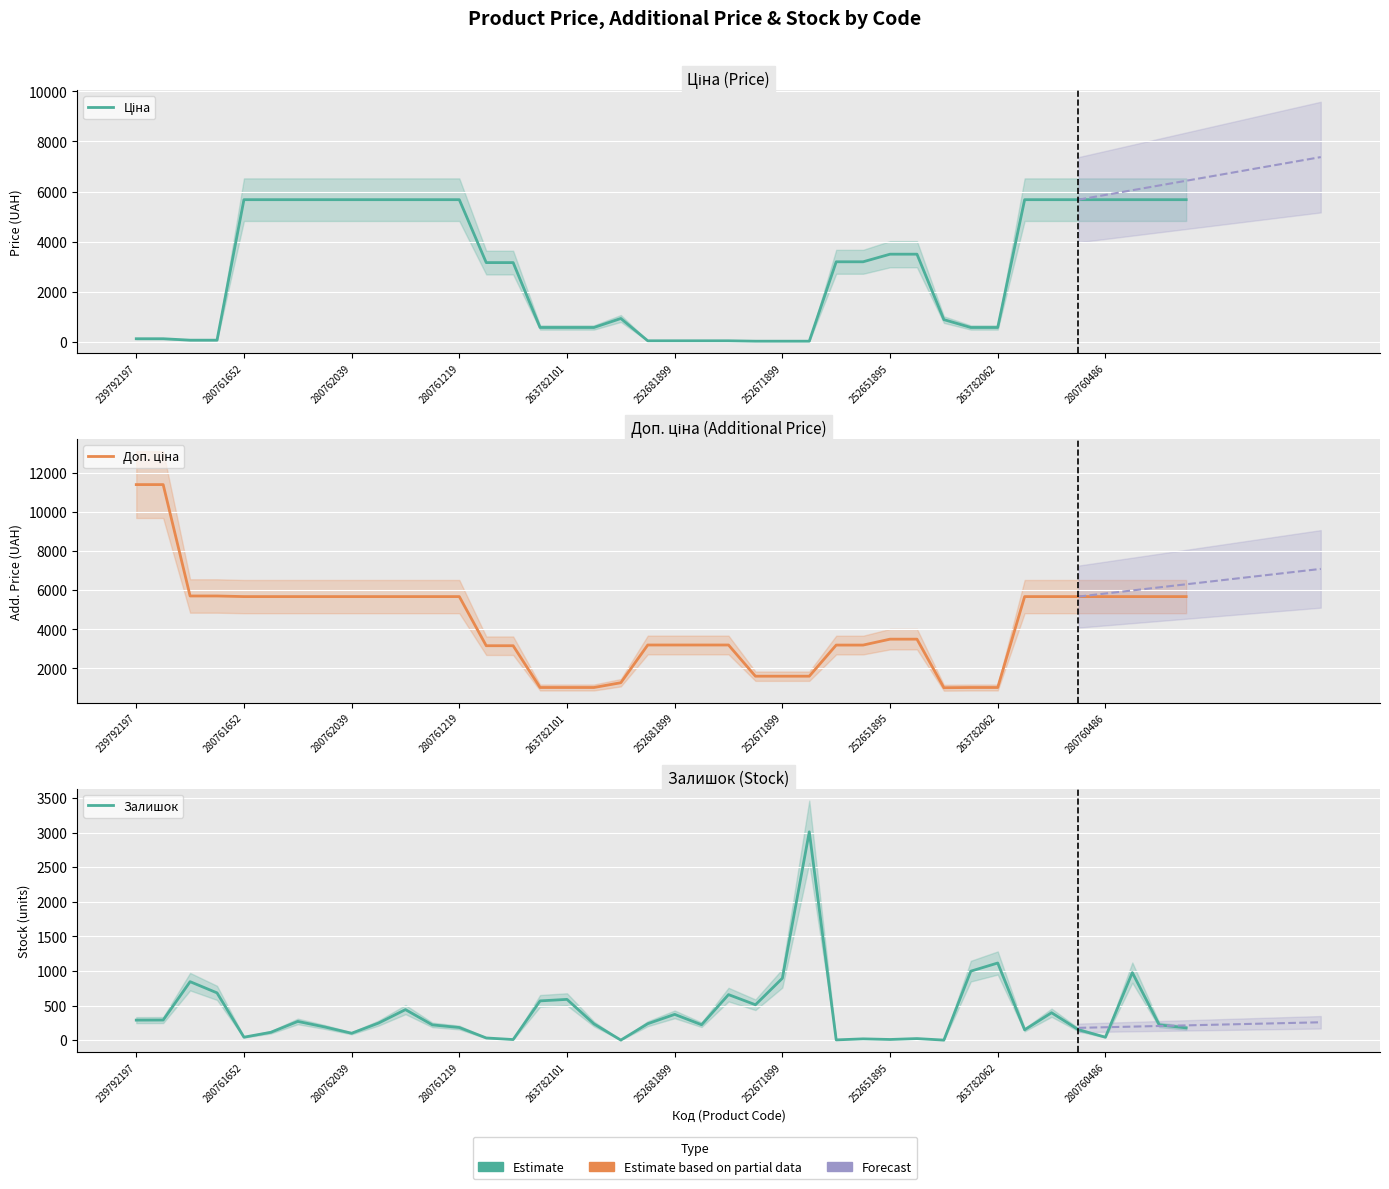

Is this an area chart (filled region under the line)?

No